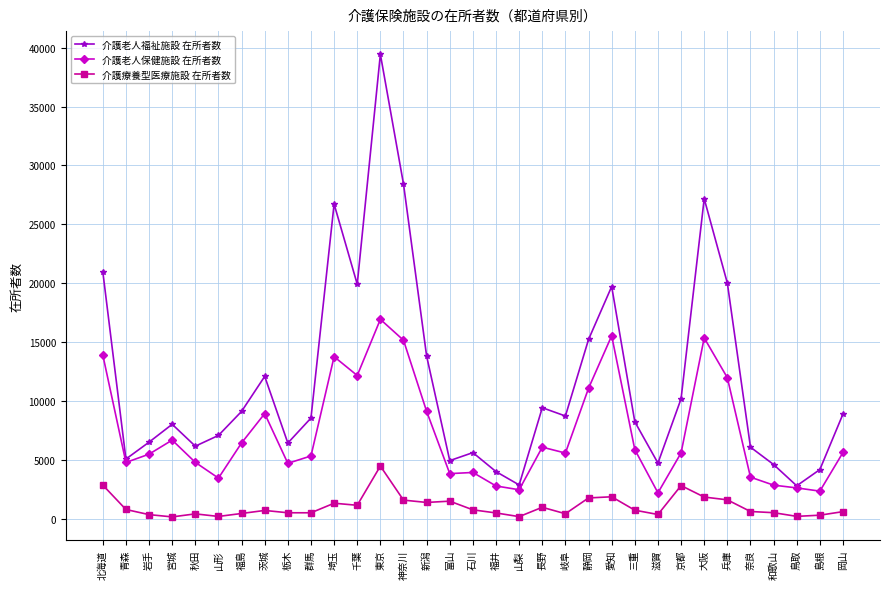

Does the chart display data point markers on the line(s)?

Yes